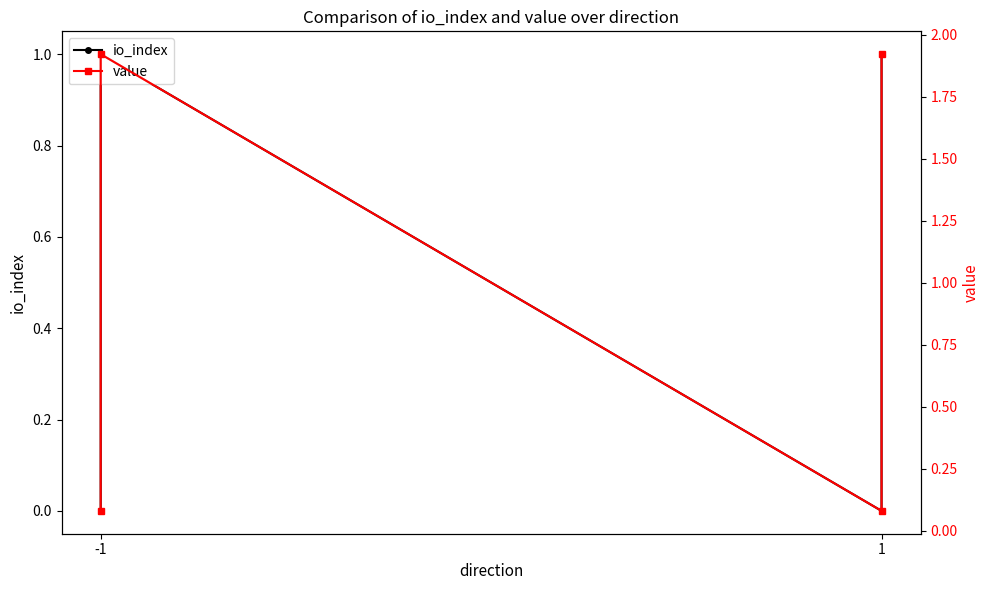

Is it true that io_index equals 1.0 at -1?

True